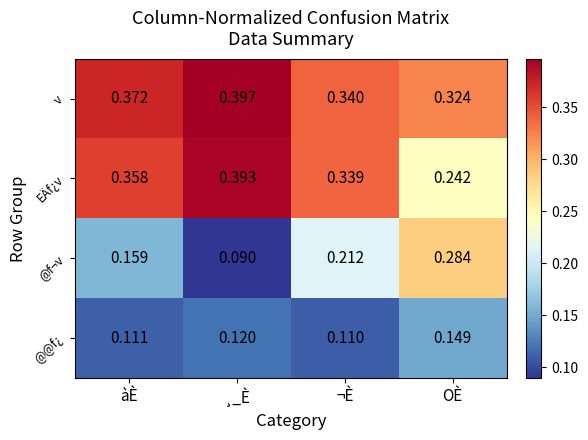

Count the number of data series in this chart.

4